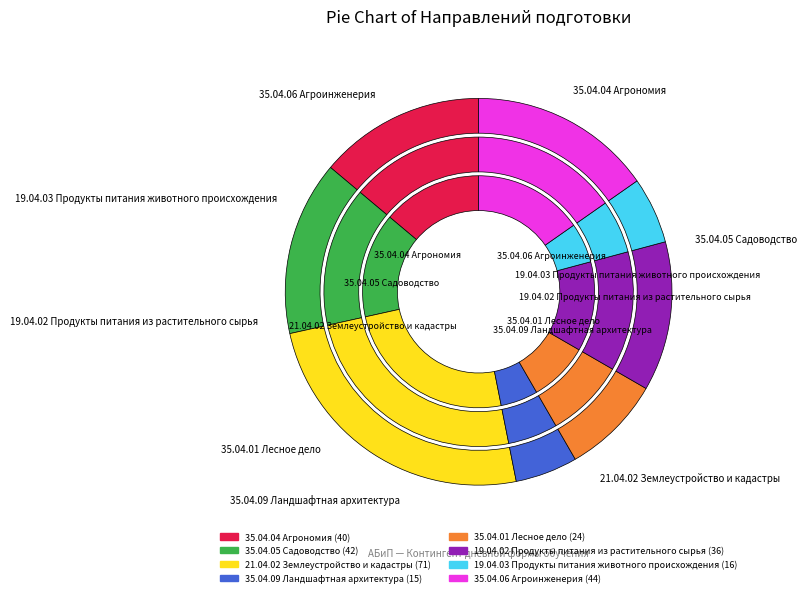

To the nearest percent, what percentage of the pie is 35.04.05 Садоводство?

15%